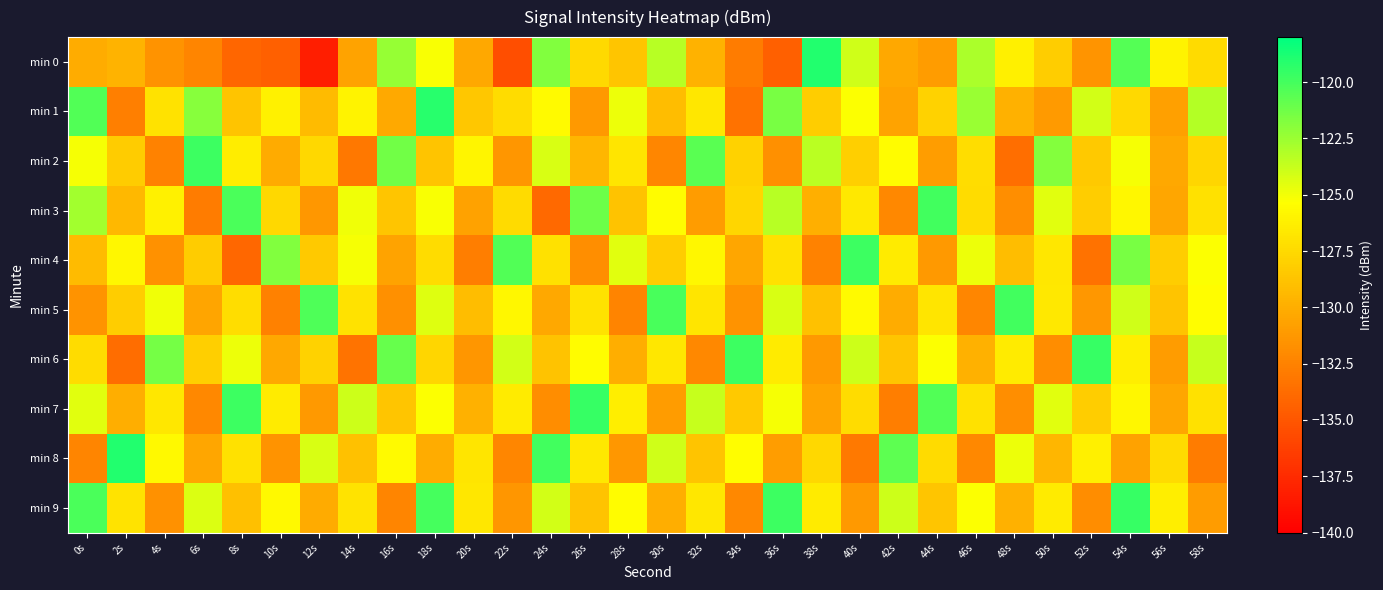

Reading right to left, list all the values displayed in this chart.

min 0: 58s=-127.4	56s=-126.1	54s=-120.5	52s=-131.5	50s=-128.2	48s=-126.2	46s=-123.0	44s=-131.0	42s=-130.3	40s=-124.0	38s=-119.0	36s=-134.5	34s=-132.8	32s=-129.8	30s=-123.3	28s=-128.6	26s=-127.5	24s=-121.7	22s=-135.5	20s=-130.3	18s=-125.1	16s=-122.4	14s=-130.6	12s=-138.2	10s=-134.5	8s=-134.1	6s=-132.3	4s=-131.5	2s=-129.7	0s=-130.1
min 1: 58s=-123.2	56s=-130.8	54s=-127.5	52s=-124.1	50s=-131.1	48s=-129.8	46s=-122.4	44s=-127.9	42s=-130.6	40s=-125.3	38s=-128.2	36s=-121.5	34s=-133.4	32s=-126.7	30s=-129.1	28s=-124.8	26s=-131.2	24s=-125.6	22s=-127.3	20s=-128.5	18s=-119.2	16s=-130.2	14s=-126.0	12s=-129.3	10s=-126.1	8s=-128.7	6s=-121.9	4s=-126.9	2s=-132.7	0s=-120.4
min 2: 58s=-127.7	56s=-130.3	54s=-125.1	52s=-128.4	50s=-121.8	48s=-133.6	46s=-127.2	44s=-130.9	42s=-125.5	40s=-128.1	38s=-123.4	36s=-131.7	34s=-127.9	32s=-120.6	30s=-132.2	28s=-126.8	26s=-129.5	24s=-124.2	22s=-131.4	20s=-125.9	18s=-128.7	16s=-121.3	14s=-133.1	12s=-127.6	10s=-130.2	8s=-126.4	6s=-119.8	4s=-132.5	2s=-128.3	0s=-125.1
min 3: 58s=-127.1	56s=-130.4	54s=-125.8	52s=-128.2	50s=-124.5	48s=-131.8	46s=-127.3	44s=-119.9	42s=-132.1	40s=-126.6	38s=-129.9	36s=-123.3	34s=-127.7	32s=-131.0	30s=-125.5	28s=-128.8	26s=-121.1	24s=-133.9	22s=-127.4	20s=-130.7	18s=-125.2	16s=-128.6	14s=-124.9	12s=-131.3	10s=-127.6	8s=-120.2	6s=-132.8	4s=-126.1	2s=-129.4	0s=-122.7
min 4: 58s=-125.3	56s=-128.2	54s=-121.5	52s=-133.4	50s=-126.7	48s=-129.1	46s=-124.8	44s=-131.2	42s=-126.5	40s=-119.8	38s=-132.5	36s=-127.1	34s=-130.4	32s=-125.8	30s=-128.2	28s=-124.5	26s=-131.8	24s=-127.1	22s=-120.4	20s=-132.7	18s=-127.3	16s=-130.6	14s=-125.1	12s=-128.4	10s=-121.7	8s=-134.0	6s=-128.3	4s=-131.6	2s=-125.8	0s=-129.2
min 5: 58s=-125.4	56s=-128.7	54s=-124.0	52s=-131.3	50s=-126.6	48s=-119.9	46s=-132.2	44s=-126.8	42s=-130.1	40s=-125.6	38s=-128.9	36s=-124.2	34s=-131.5	32s=-126.8	30s=-120.1	28s=-132.4	26s=-127.0	24s=-130.3	22s=-125.8	20s=-129.1	18s=-124.4	16s=-131.7	14s=-127.0	12s=-120.3	10s=-132.6	8s=-127.2	6s=-130.5	4s=-124.9	2s=-128.2	0s=-131.5
min 6: 58s=-123.7	56s=-131.0	54s=-126.3	52s=-119.6	50s=-131.9	48s=-126.5	46s=-129.8	44s=-125.3	42s=-128.6	40s=-123.9	38s=-131.2	36s=-126.5	34s=-119.8	32s=-132.1	30s=-126.7	28s=-130.0	26s=-125.5	24s=-128.8	22s=-124.1	20s=-131.4	18s=-127.7	16s=-121.0	14s=-133.3	12s=-127.9	10s=-130.3	8s=-124.8	6s=-128.1	4s=-121.4	2s=-133.7	0s=-127.3
min 7: 58s=-127.1	56s=-130.4	54s=-125.8	52s=-128.2	50s=-124.5	48s=-131.8	46s=-127.1	44s=-120.4	42s=-132.7	40s=-127.3	38s=-130.6	36s=-125.1	34s=-128.4	32s=-123.7	30s=-131.0	28s=-126.3	26s=-119.6	24s=-131.9	22s=-126.5	20s=-129.8	18s=-125.3	16s=-128.6	14s=-123.9	12s=-131.2	10s=-126.5	8s=-119.8	6s=-132.1	4s=-126.7	2s=-130.0	0s=-124.5
min 8: 58s=-132.8	56s=-127.4	54s=-130.7	52s=-126.2	50s=-129.5	48s=-124.8	46s=-132.1	44s=-127.4	42s=-120.7	40s=-133.0	38s=-127.6	36s=-130.9	34s=-125.4	32s=-128.7	30s=-124.0	28s=-131.3	26s=-126.6	24s=-119.9	22s=-132.2	20s=-126.8	18s=-130.1	16s=-125.6	14s=-128.9	12s=-124.2	10s=-131.5	8s=-127.1	6s=-130.4	4s=-125.7	2s=-119.0	0s=-132.3
min 9: 58s=-131.0	56s=-126.3	54s=-119.6	52s=-131.9	50s=-126.5	48s=-129.8	46s=-125.3	44s=-128.6	42s=-123.9	40s=-131.2	38s=-126.5	36s=-119.8	34s=-132.1	32s=-126.7	30s=-130.0	28s=-125.5	26s=-128.8	24s=-124.1	22s=-131.4	20s=-126.7	18s=-120.0	16s=-132.3	14s=-126.9	12s=-130.2	10s=-125.7	8s=-129.0	6s=-124.3	4s=-131.6	2s=-126.9	0s=-120.2